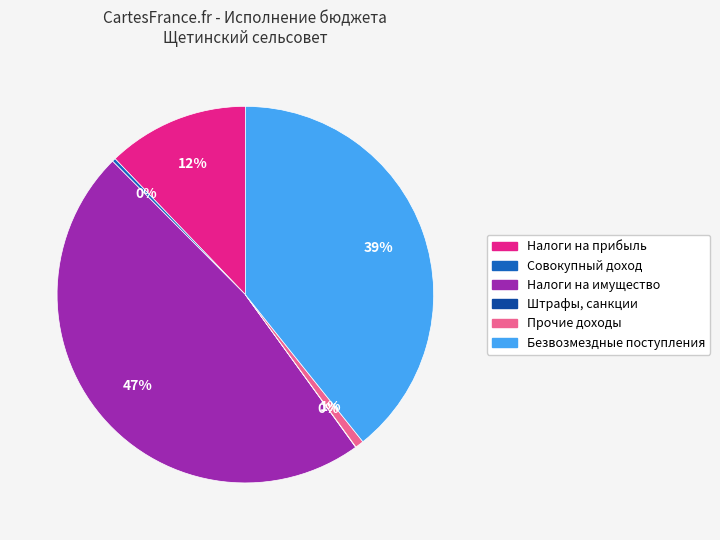

Which category has the biggest portion of the pie?

Налоги на имущество